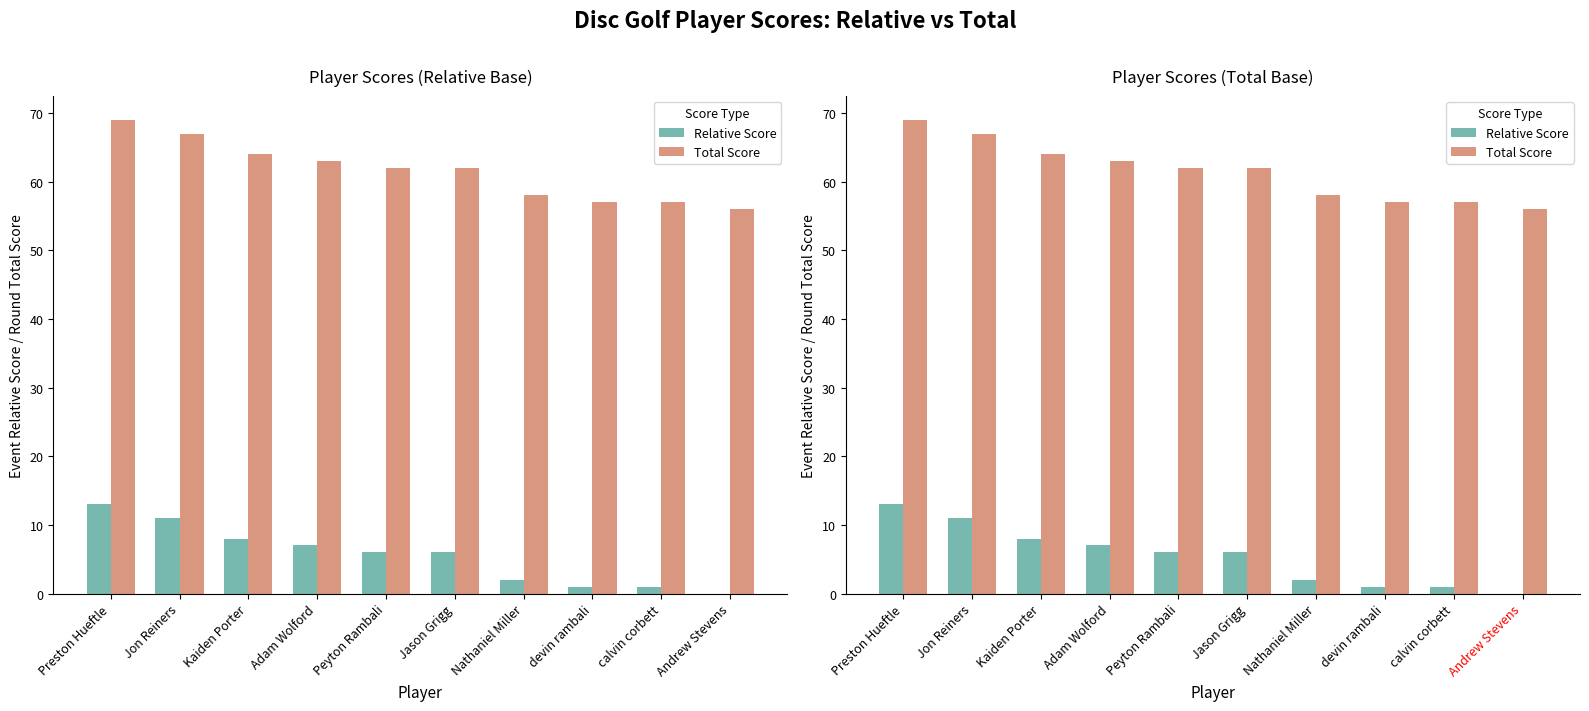

Reading left to right, transcribe all the data shown in this chart.

Relative Score: 13	11	8	7	6	6	2	1	1	0
Total Score: 69	67	64	63	62	62	58	57	57	56